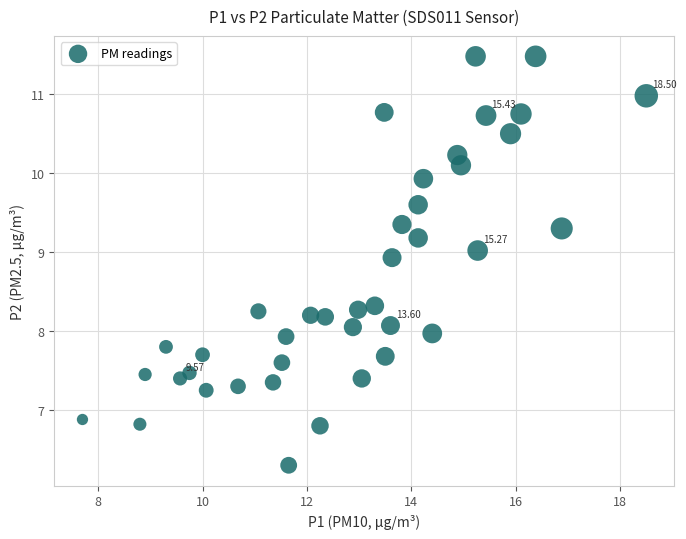

What is the range of X values (max minus min)?

10.8